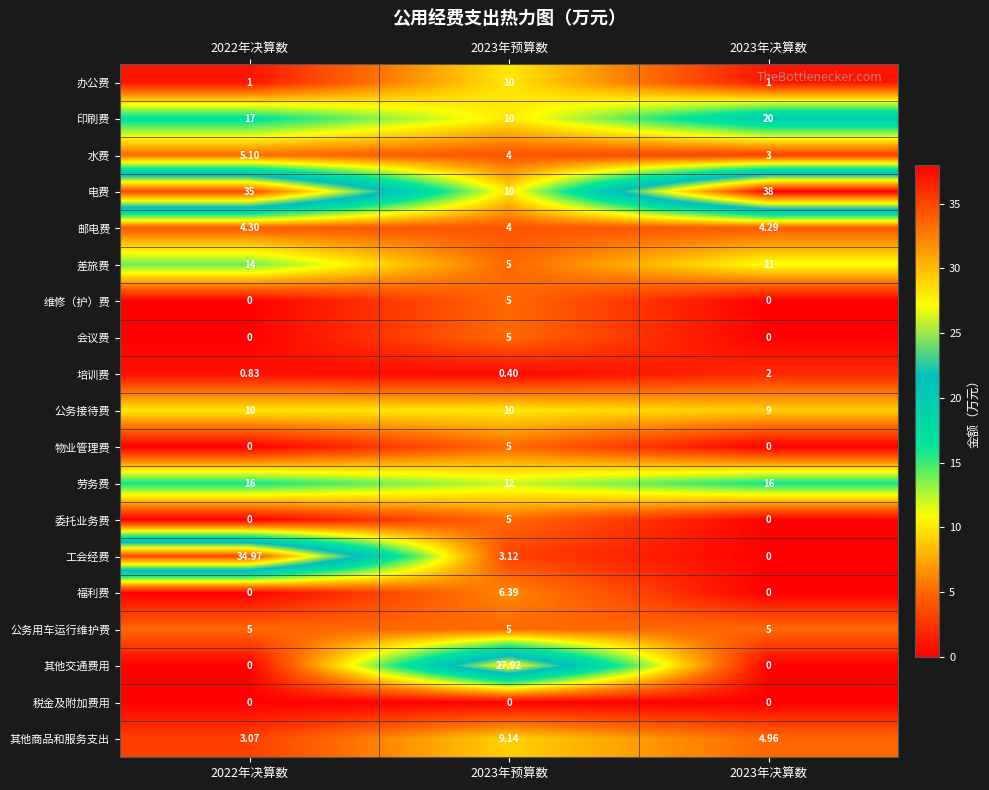

Which series has the largest range (max minus min)?

工会经费